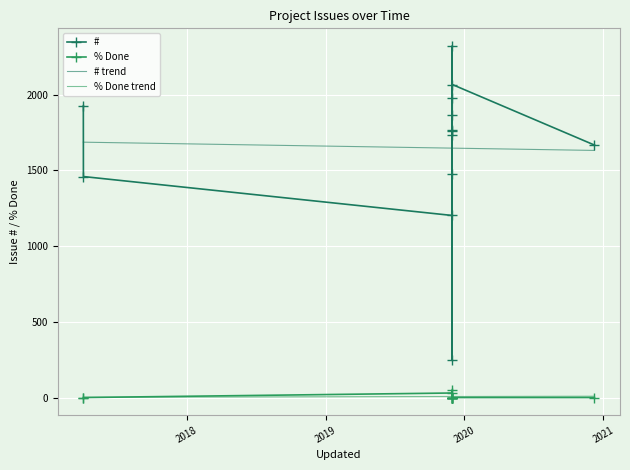

Is this an area chart (filled region under the line)?

No